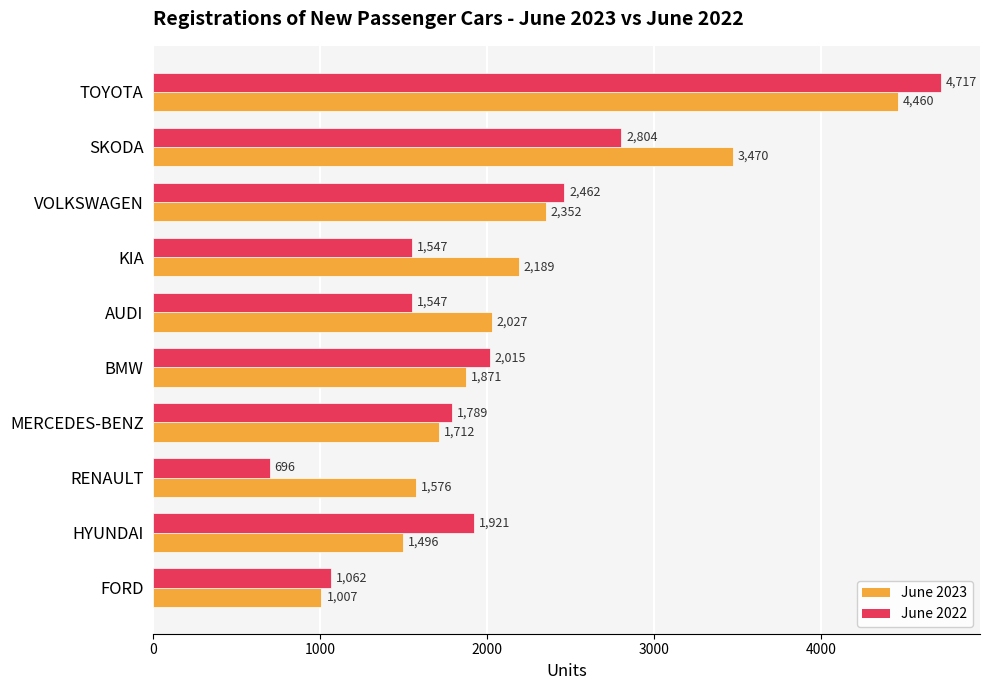

What is the difference between the maximum and minimum values in the June 2022 series?

4021